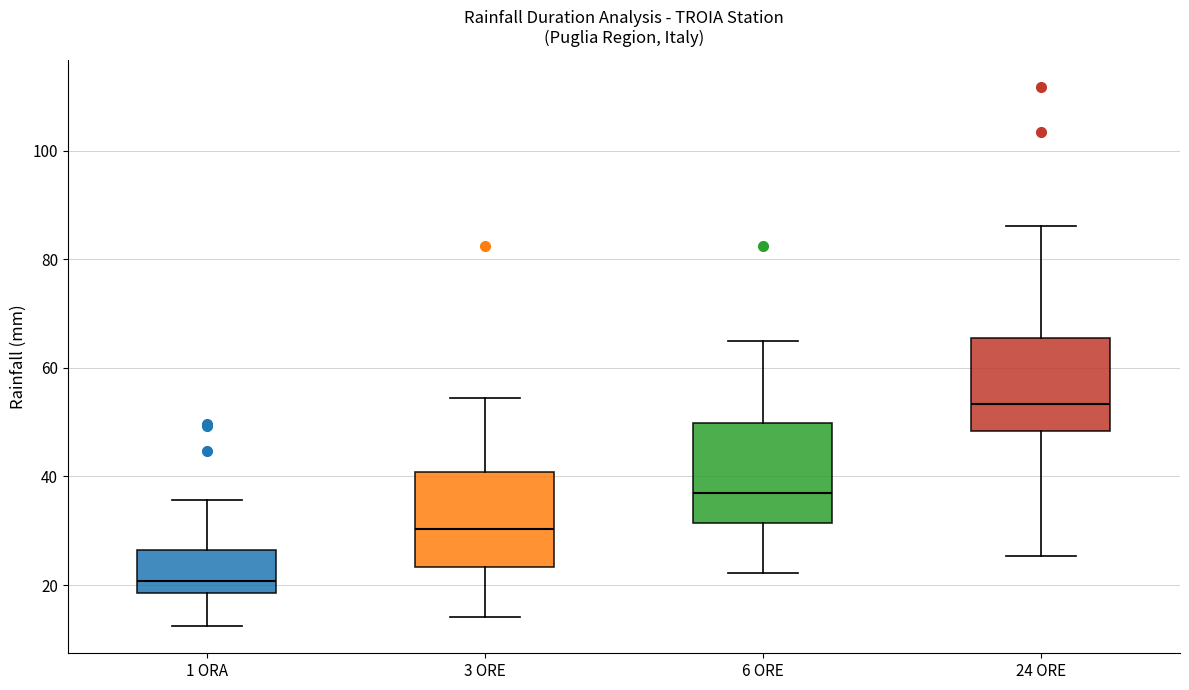

Reading left to right, read every box against the y-axis: the position of its median line, the range the box covers, and the ends of its whiskers. The values are not printed on the chart, so give them approximately, as read against the axis.

1 ORA: median 20, box 18 to 26, whiskers 12 to 36
3 ORE: median 30, box 24 to 40, whiskers 14 to 54
6 ORE: median 38, box 32 to 50, whiskers 22 to 66
24 ORE: median 54, box 48 to 66, whiskers 26 to 86